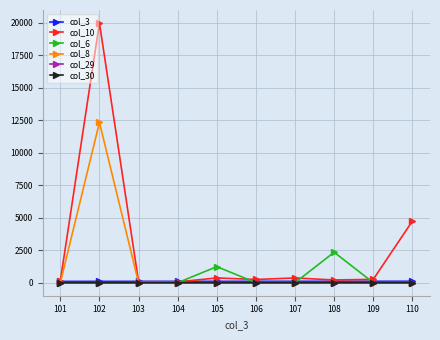

Which series has the largest range (max minus min)?

col_10